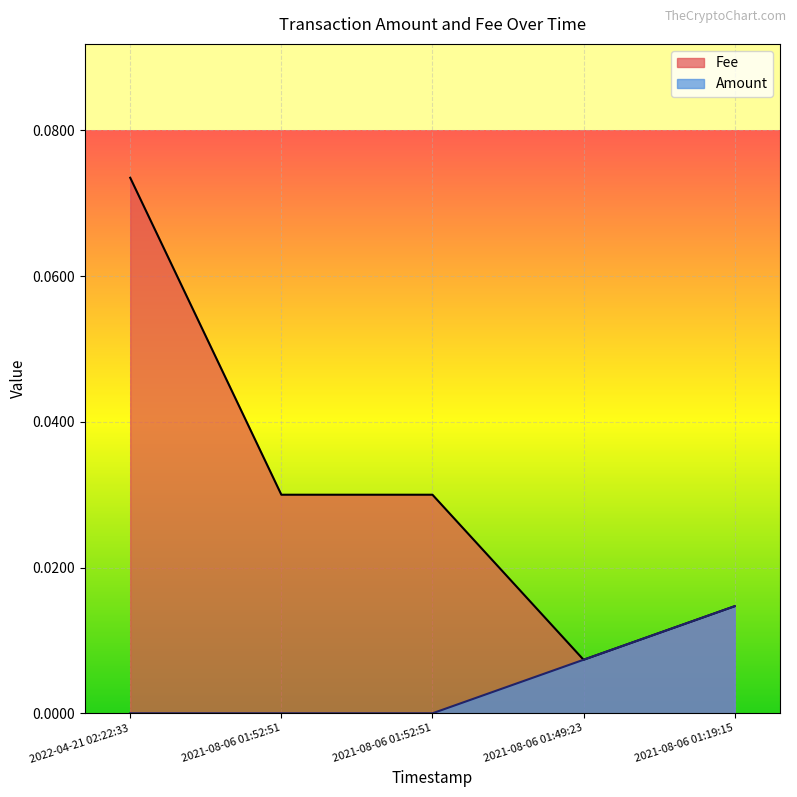

Which category has the highest value across all series?

2022-04-21 02:22:33